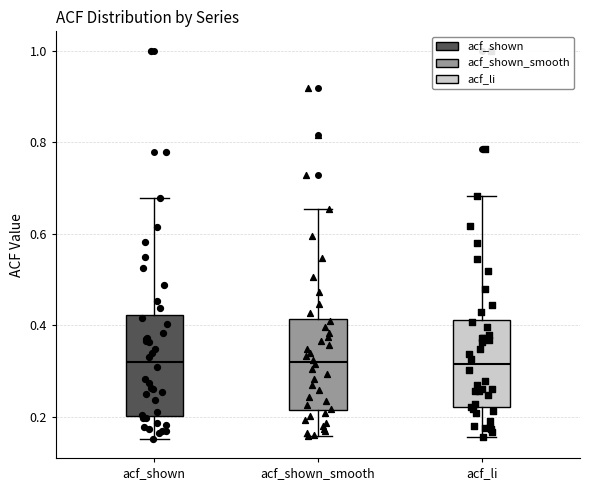

Which box is the tallest, from its lower edge to its upper edge?

acf_shown